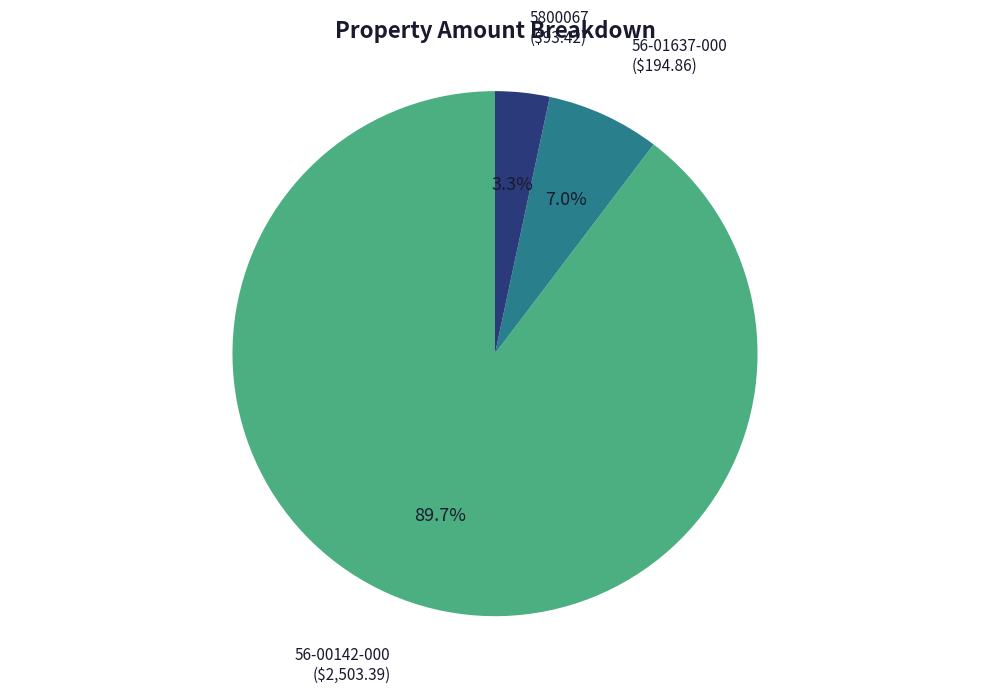

Is there a majority slice in this chart?

Yes